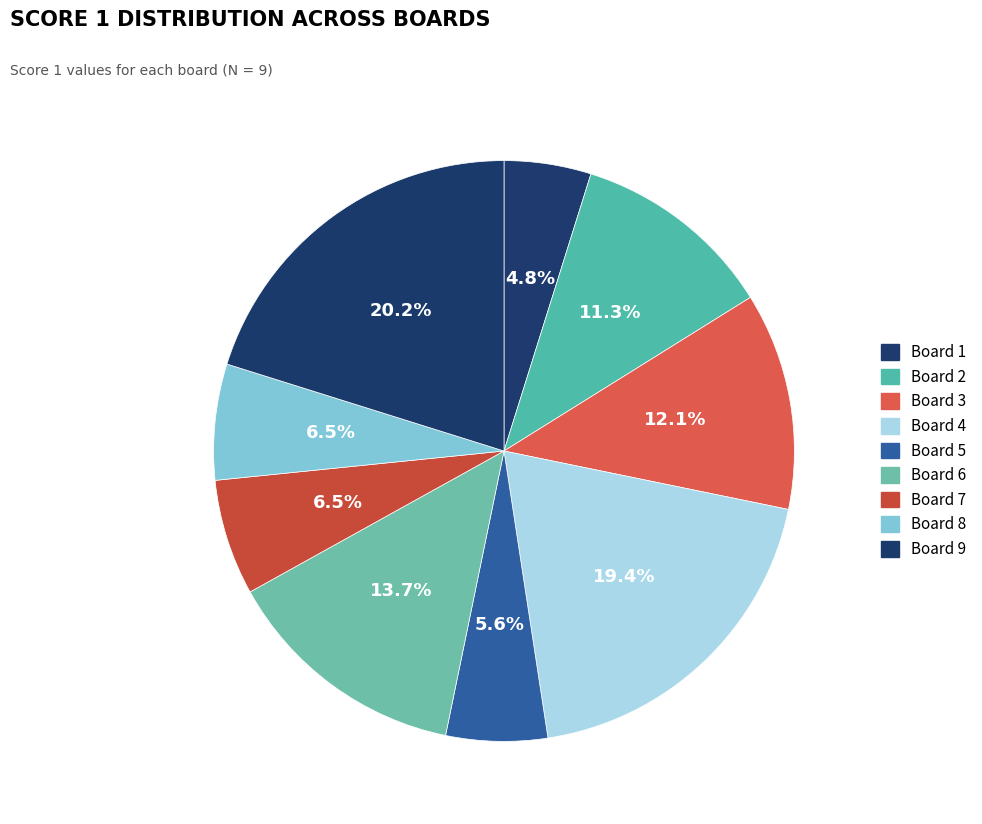

Is there any slice that represents more than half of the pie?

No